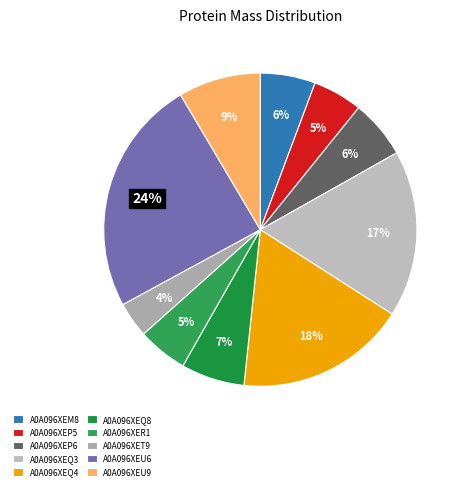

How many slices are in this pie chart?

10